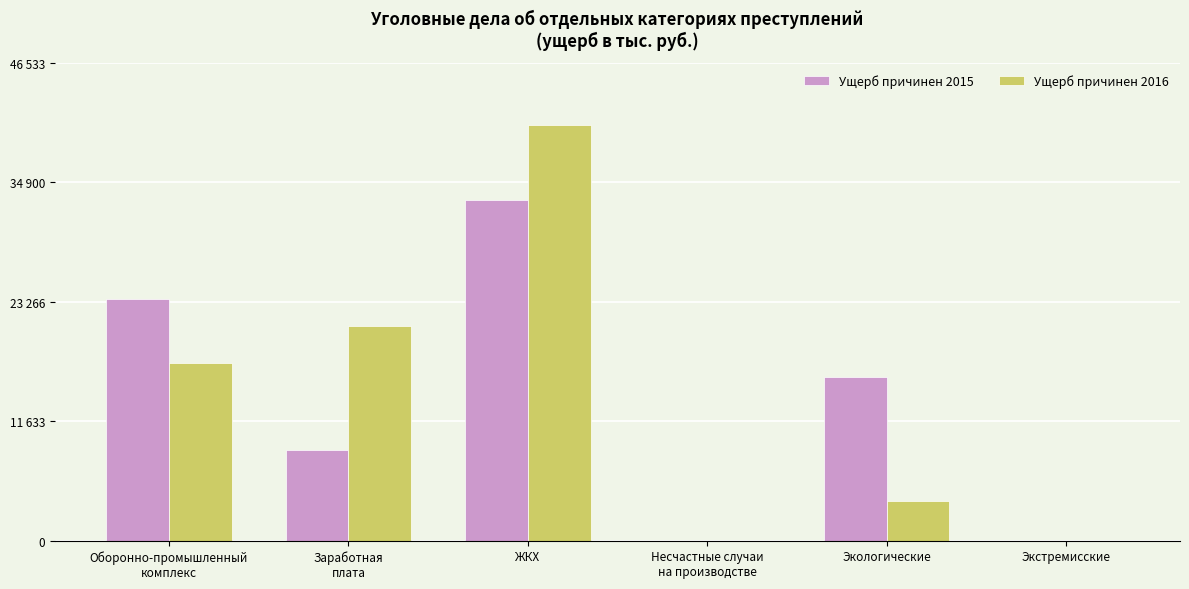

Where does the Ущерб причинен 2016 series first go above 17256?

Заработная
плата